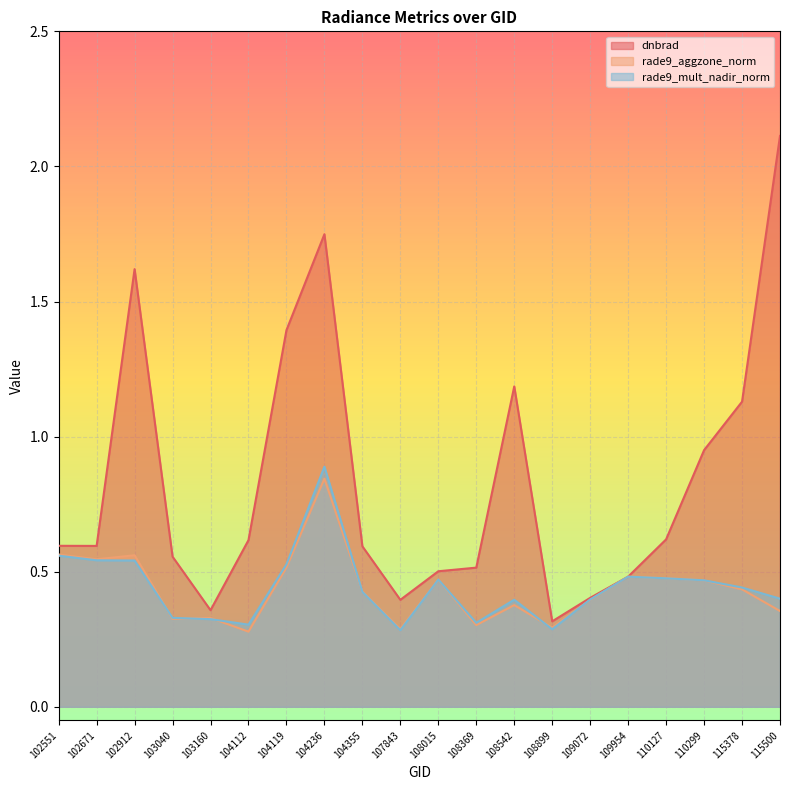

Reading left to right, extract all data points from this chart.

dnbrad: 102551=0.6	102671=0.6	102912=1.6	103040=0.6	103160=0.4	104112=0.6	104119=1.4	104236=1.7	104355=0.6	107843=0.4	108015=0.5	108369=0.5	108542=1.2	108899=0.3	109072=0.4	109954=0.5	110127=0.6	110299=0.9	115378=1.1	115500=2.1
rade9_aggzone_norm: 102551=0.6	102671=0.5	102912=0.6	103040=0.3	103160=0.3	104112=0.3	104119=0.5	104236=0.8	104355=0.4	107843=0.3	108015=0.5	108369=0.3	108542=0.4	108899=0.3	109072=0.4	109954=0.5	110127=0.5	110299=0.5	115378=0.4	115500=0.4
rade9_mult_nadir_norm: 102551=0.6	102671=0.5	102912=0.5	103040=0.3	103160=0.3	104112=0.3	104119=0.5	104236=0.9	104355=0.4	107843=0.3	108015=0.5	108369=0.3	108542=0.4	108899=0.3	109072=0.4	109954=0.5	110127=0.5	110299=0.5	115378=0.4	115500=0.4